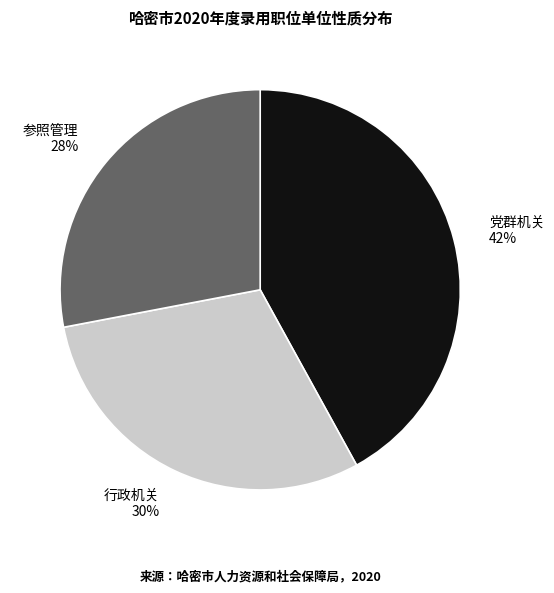

How many segments does this pie chart have?

3